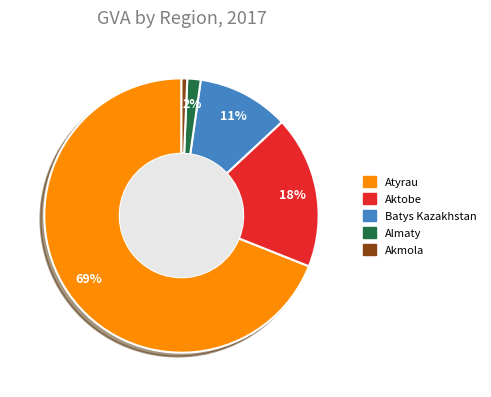

To the nearest percent, what is the average slice percentage?

20%